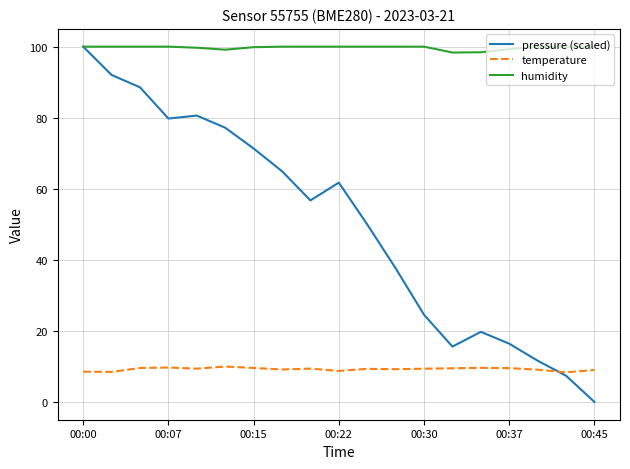

What are all the series names shown in the legend?

pressure (scaled), temperature, humidity